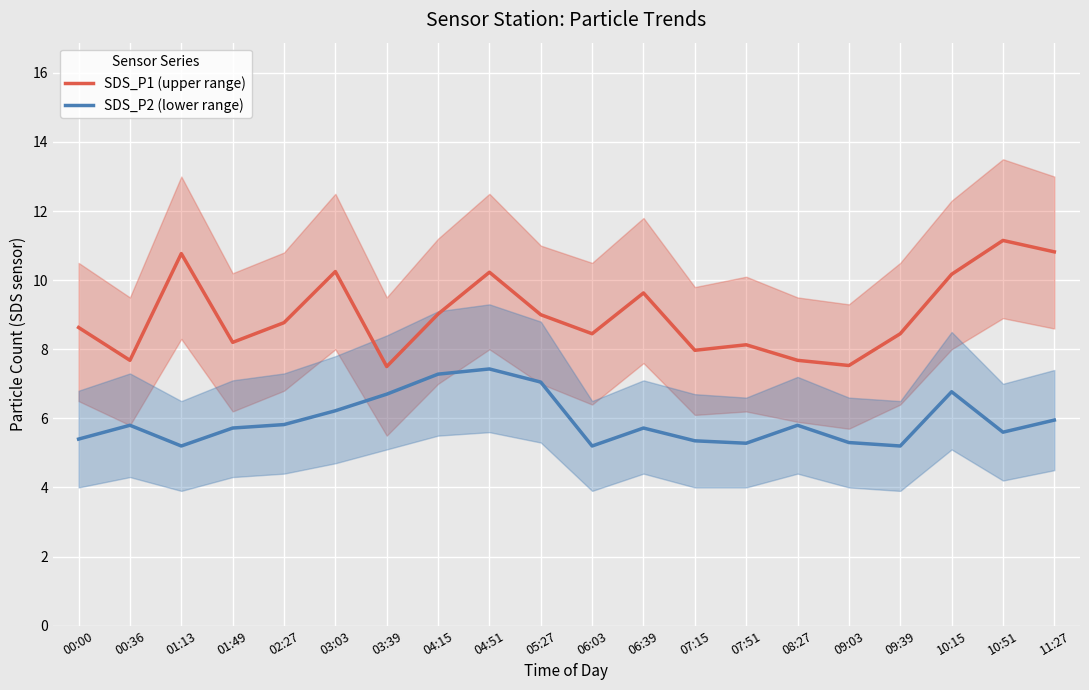

What is the label of the 9th point from the right?

06:39